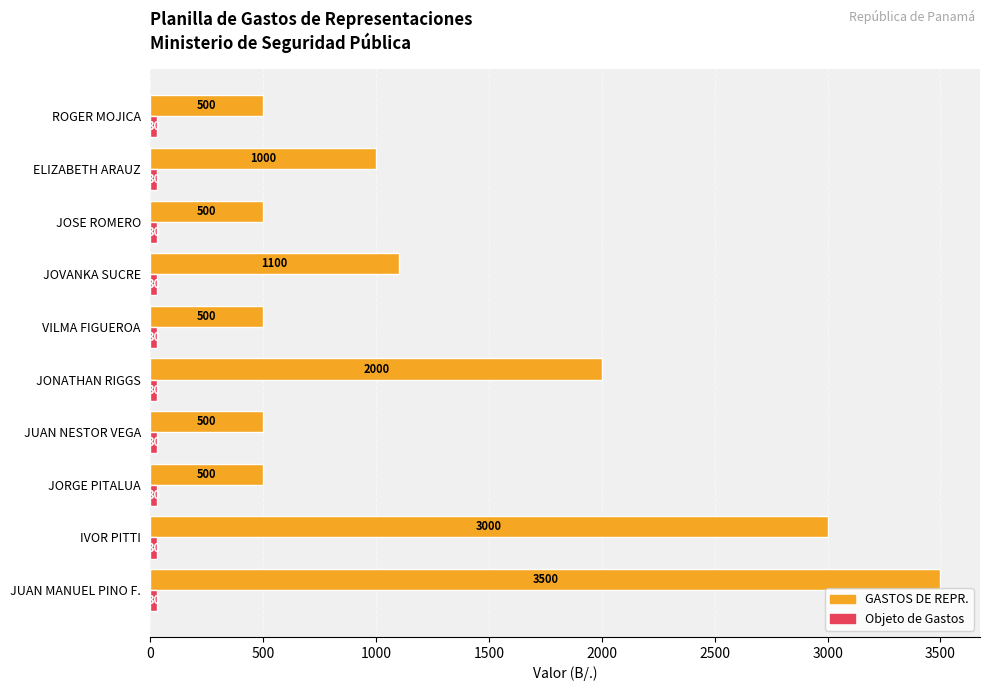

Which series has the widest spread of values?

GASTOS DE REPR.